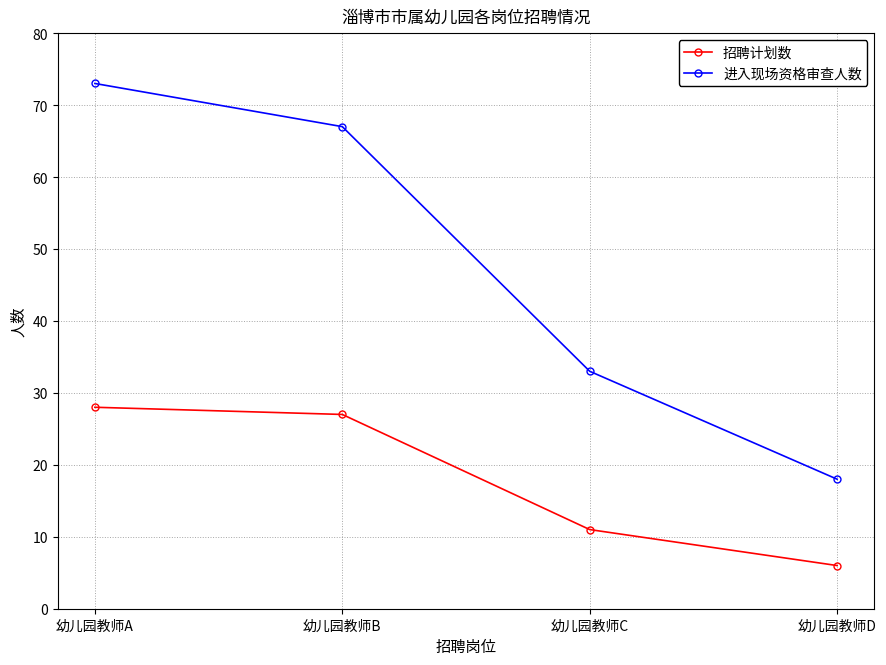

How many values in the 招聘计划数 series are below 27?

2